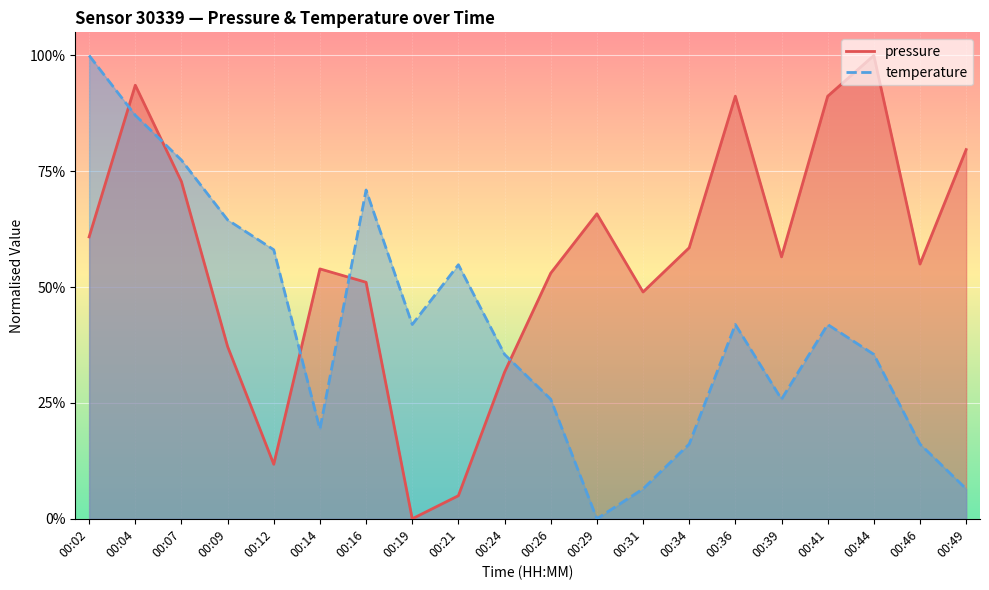

Where is the first local maximum for temperature?

00:16